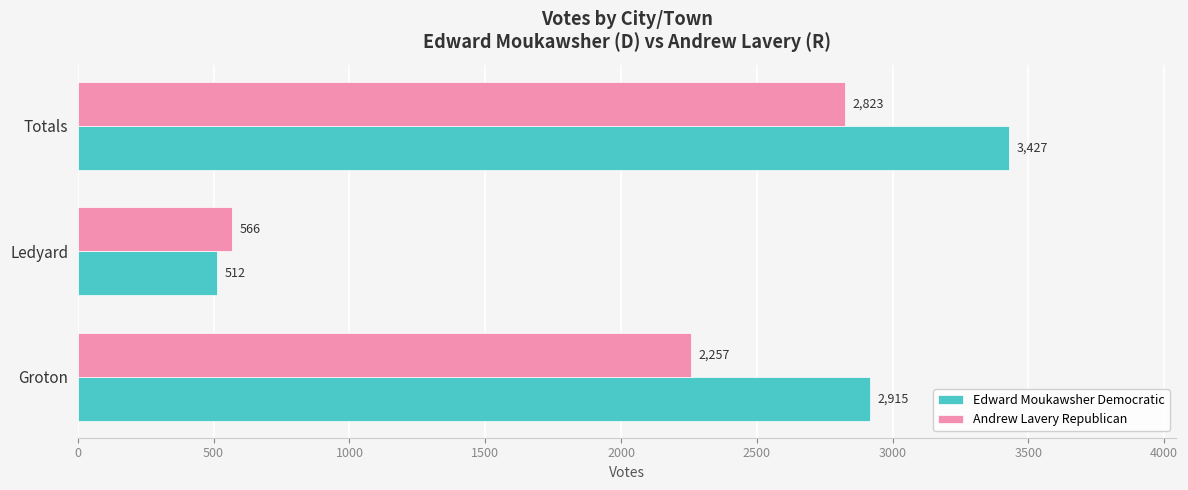

The value of Andrew Lavery Republican at Groton is 2257. True or false?

True